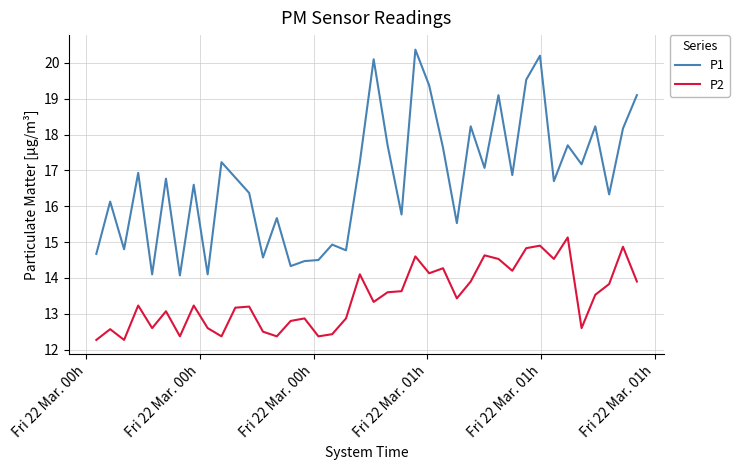

Which series has the widest spread of values?

P1